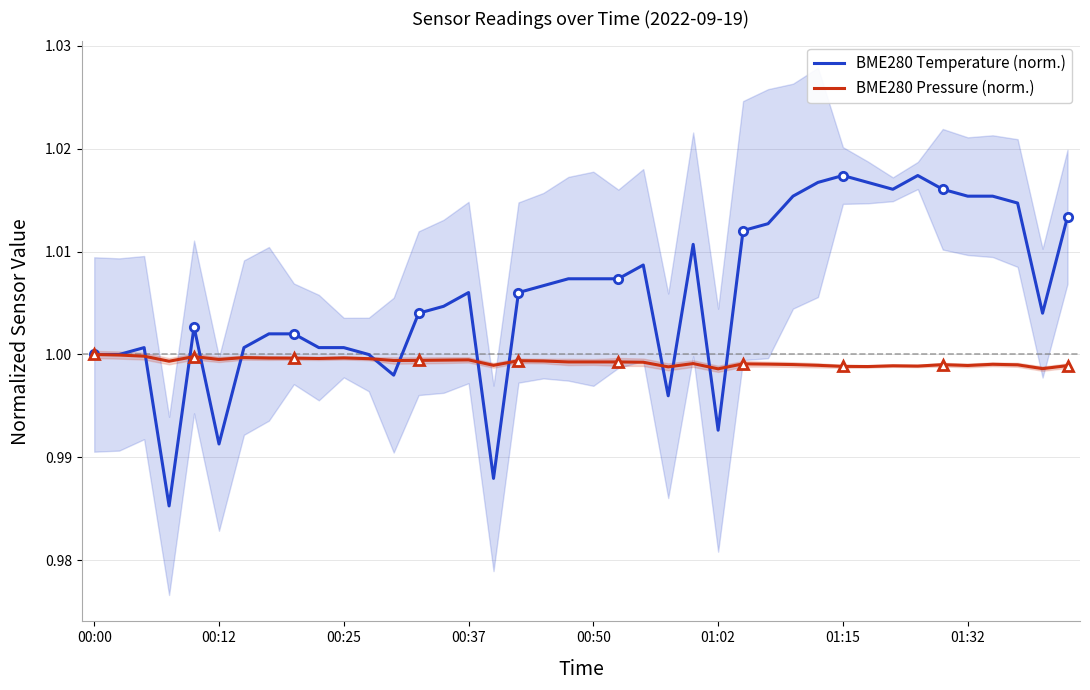

How many interior local valleys does the BME280 Pressure (norm.) series have?

11